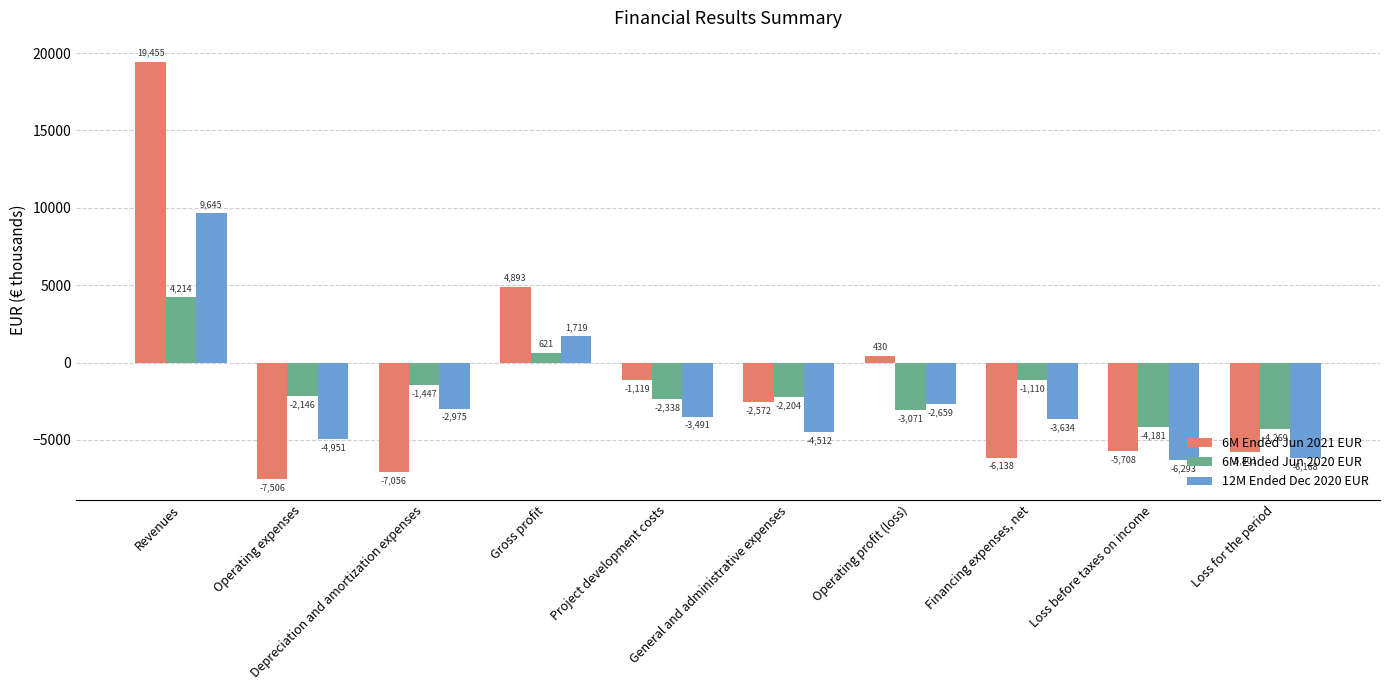

Which series changed the most between Revenues and Operating expenses?

6M Ended Jun 2021 EUR